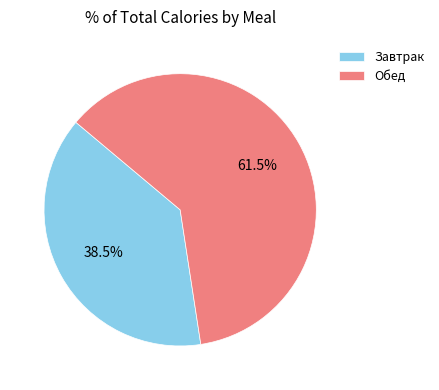

Which category accounts for the majority?

Обед